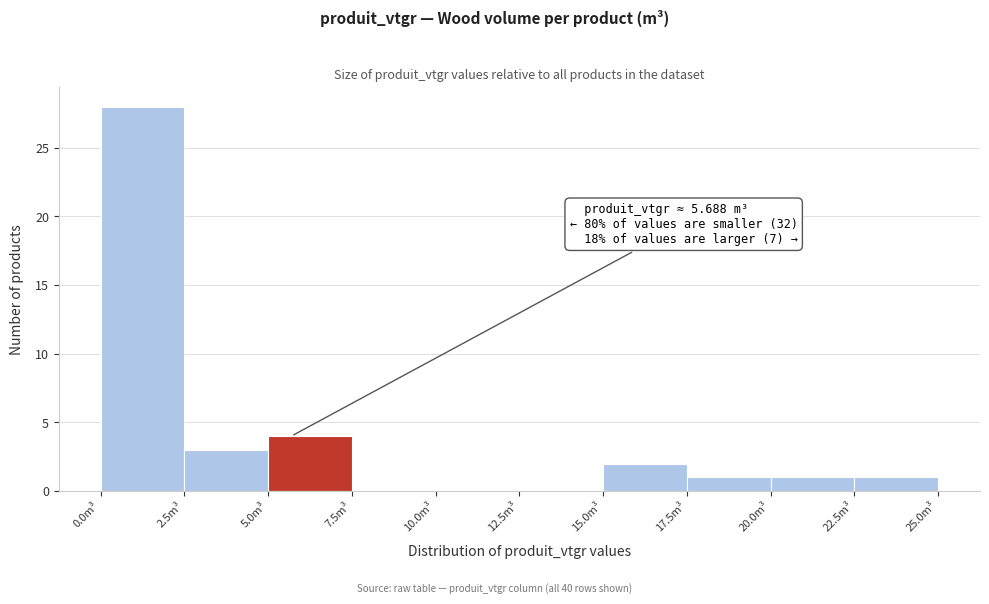

Over which range of the x-axis is the bar tallest?

0.0 to 2.5